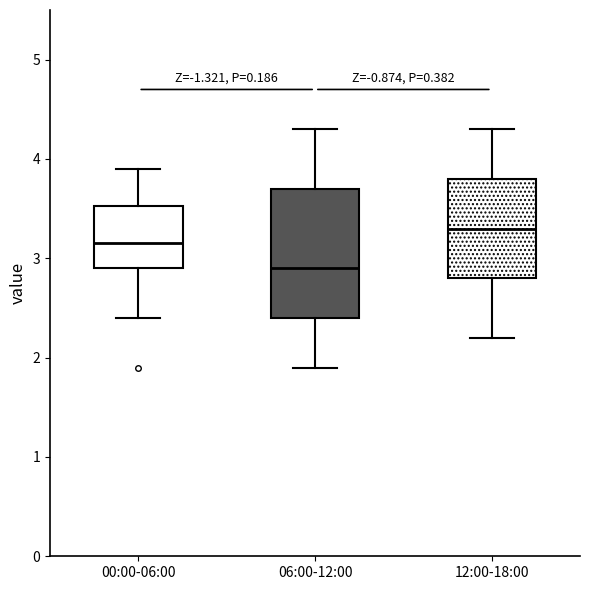

Which box's median line is the highest?

12:00-18:00